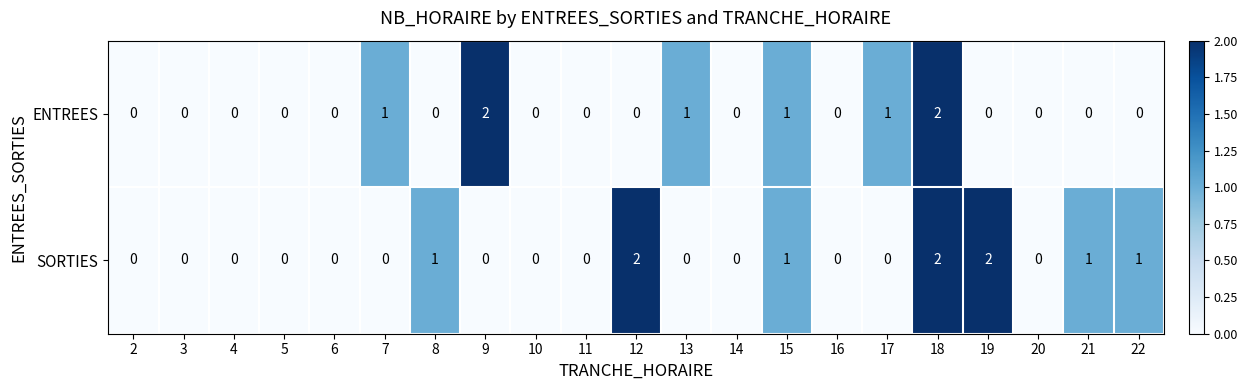

At which category is the sum across all series the highest?

18